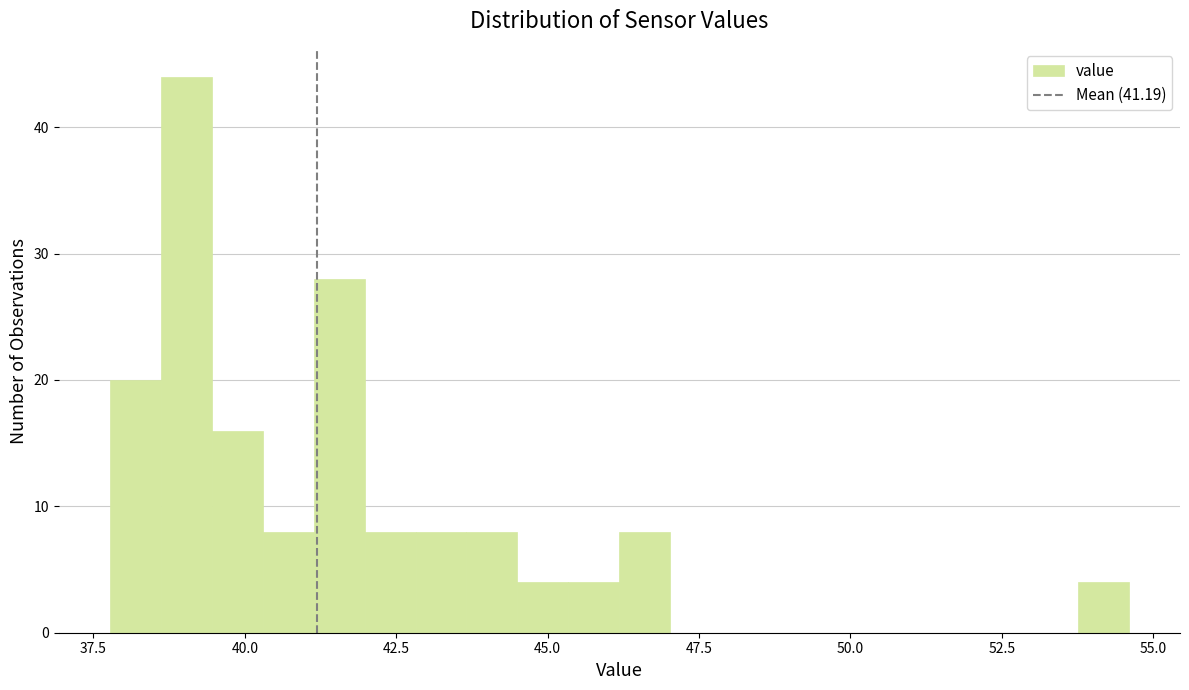

Read against the x-axis, roughly where is the centre of the tallest bar?

39.0